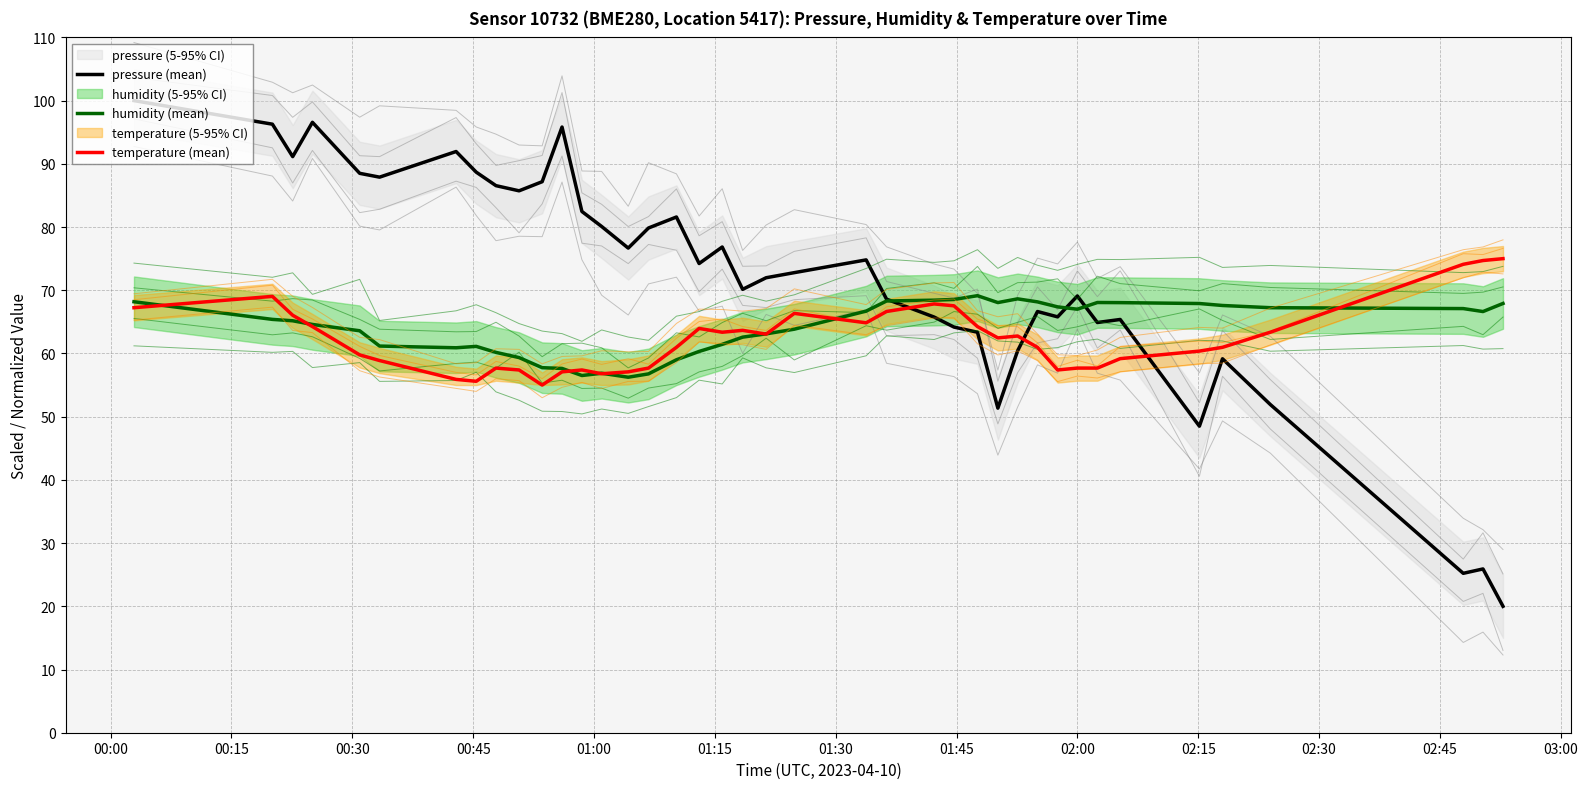

How many lines are shown in the chart?

3